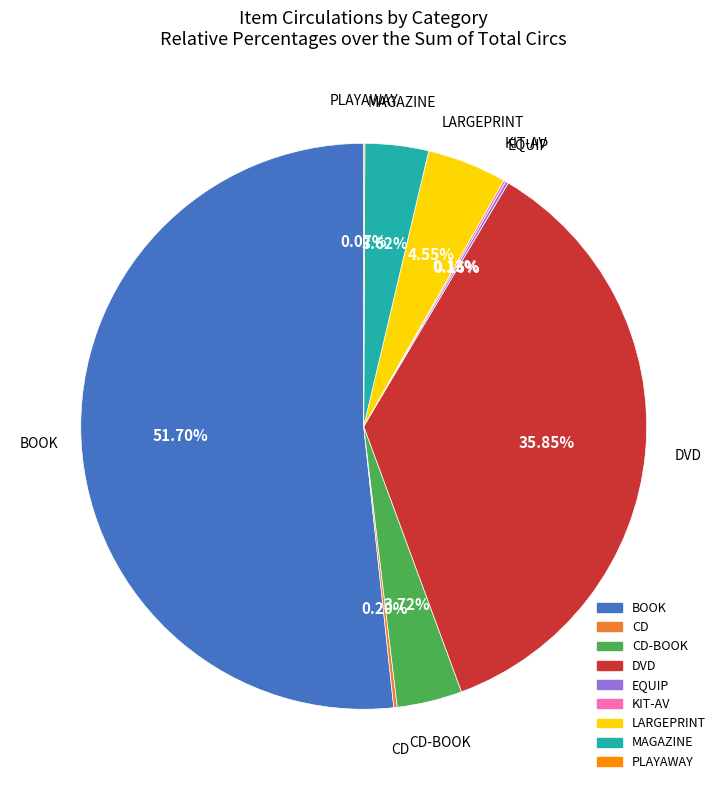

Is there any slice that represents more than half of the pie?

Yes